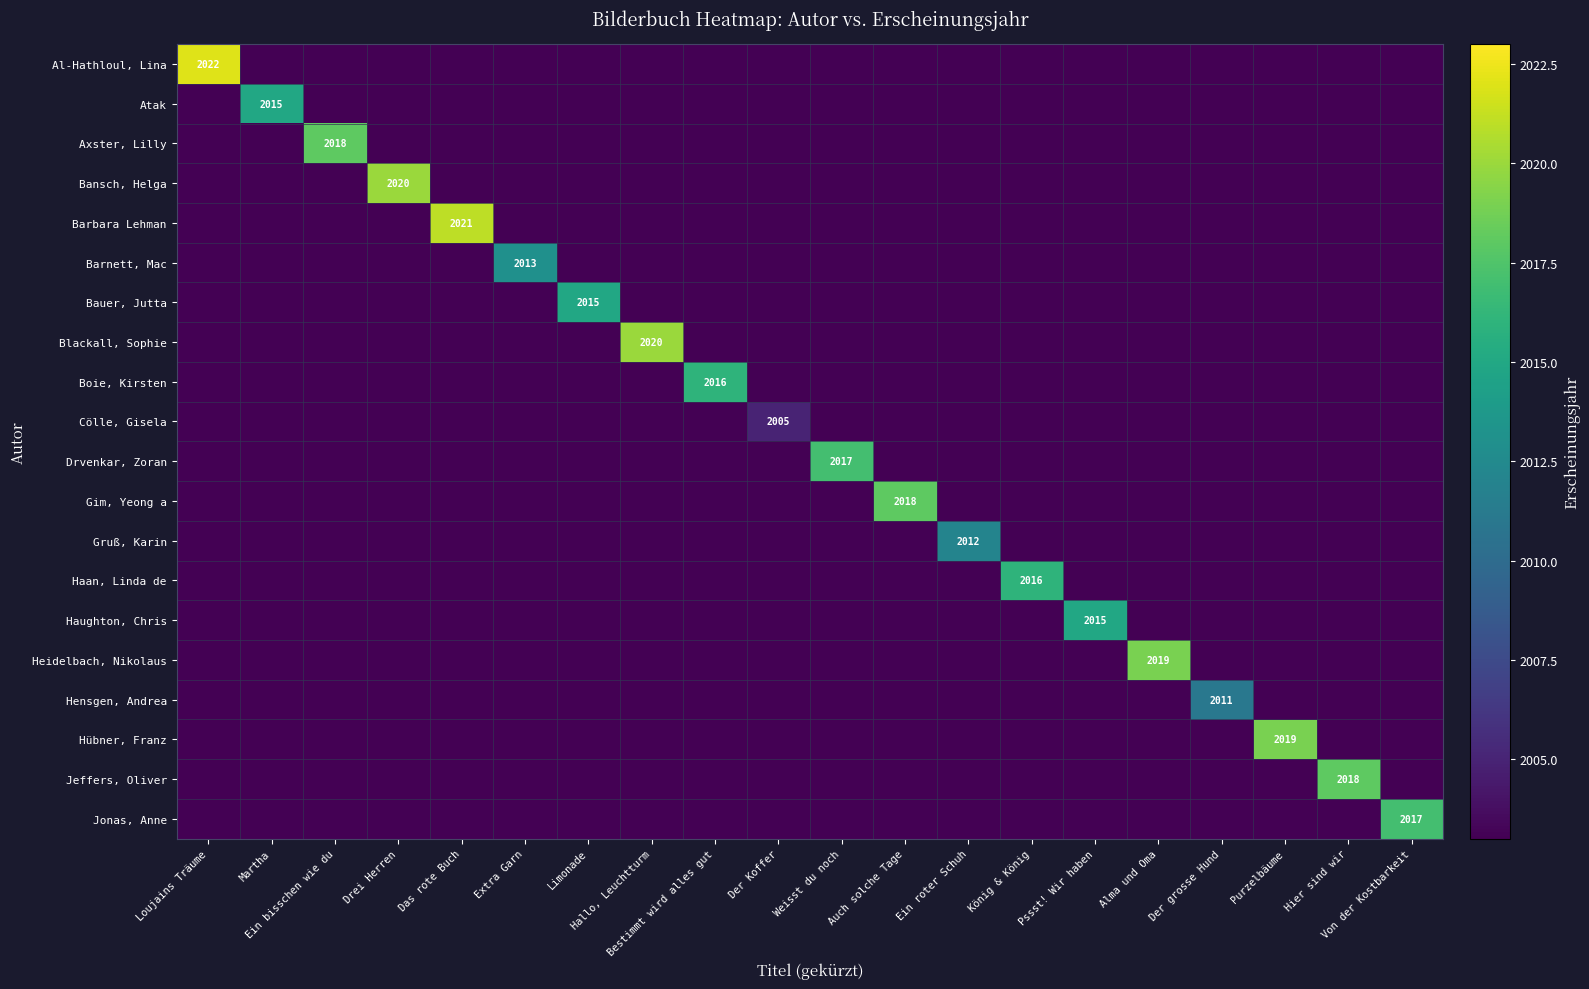

At which label does Boie, Kirsten reach its peak?

Bestimmt wird alles gut